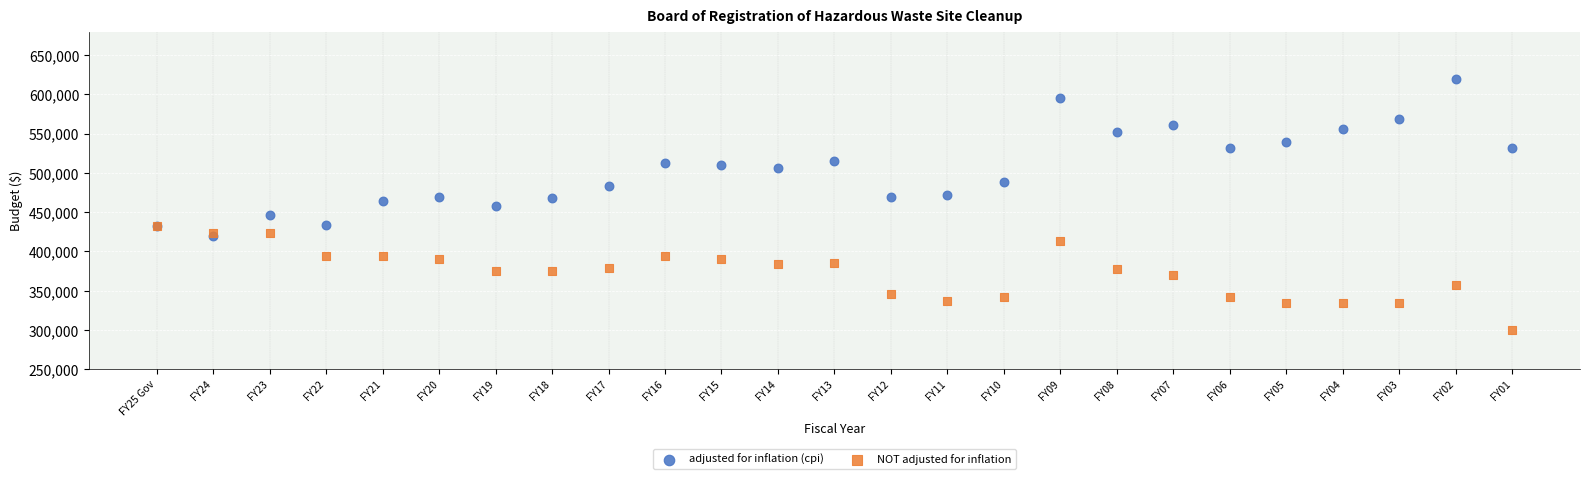

Which series contains the highest Y value?

adjusted for inflation (cpi)